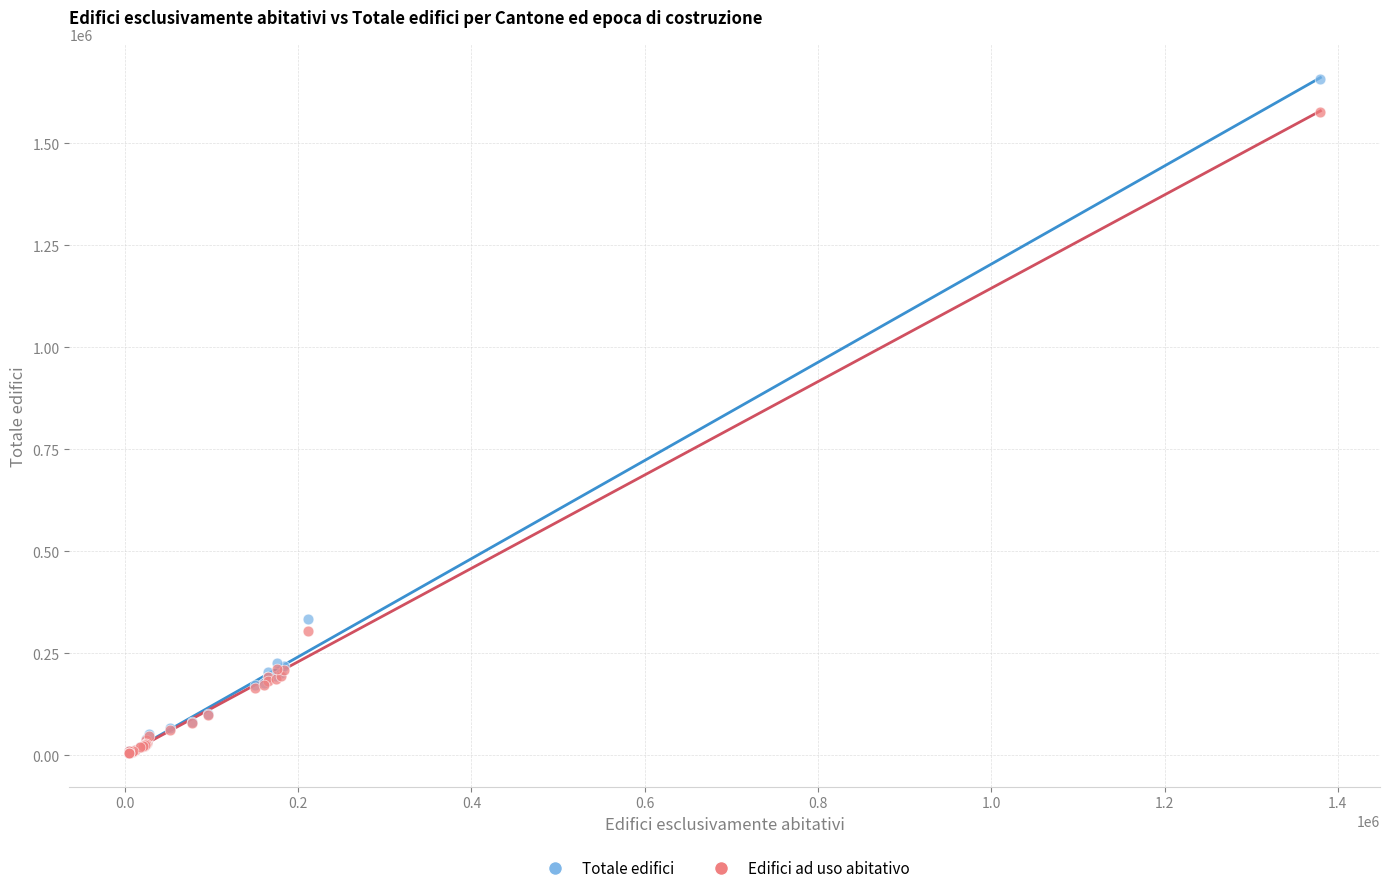

Which series reaches the maximum Y coordinate?

Totale edifici